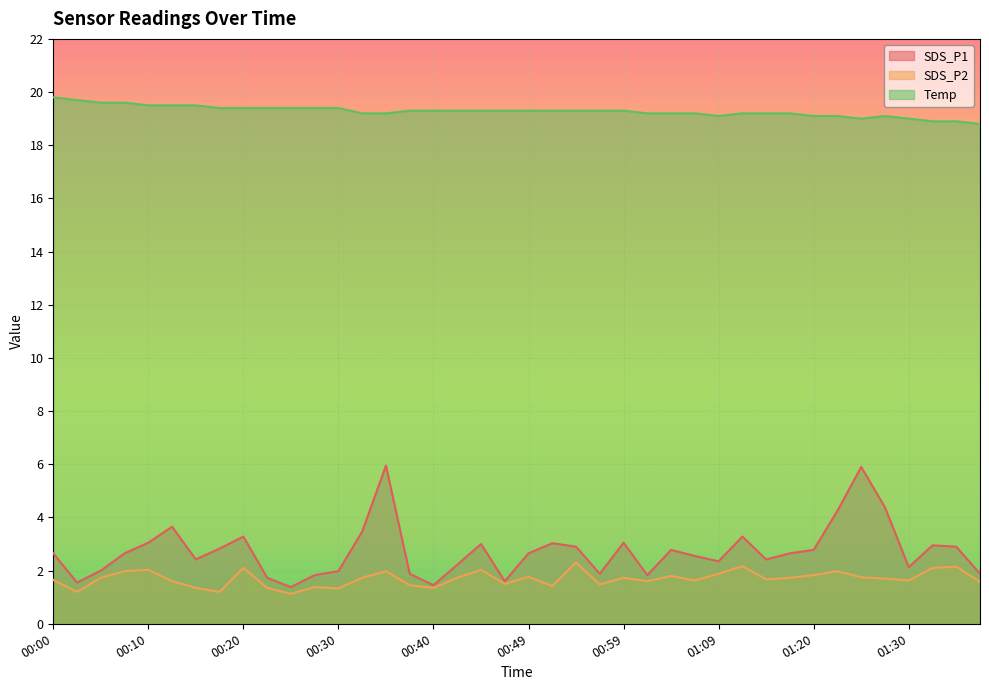

List the series in order of their peak value, lowest first.

SDS_P2, SDS_P1, Temp